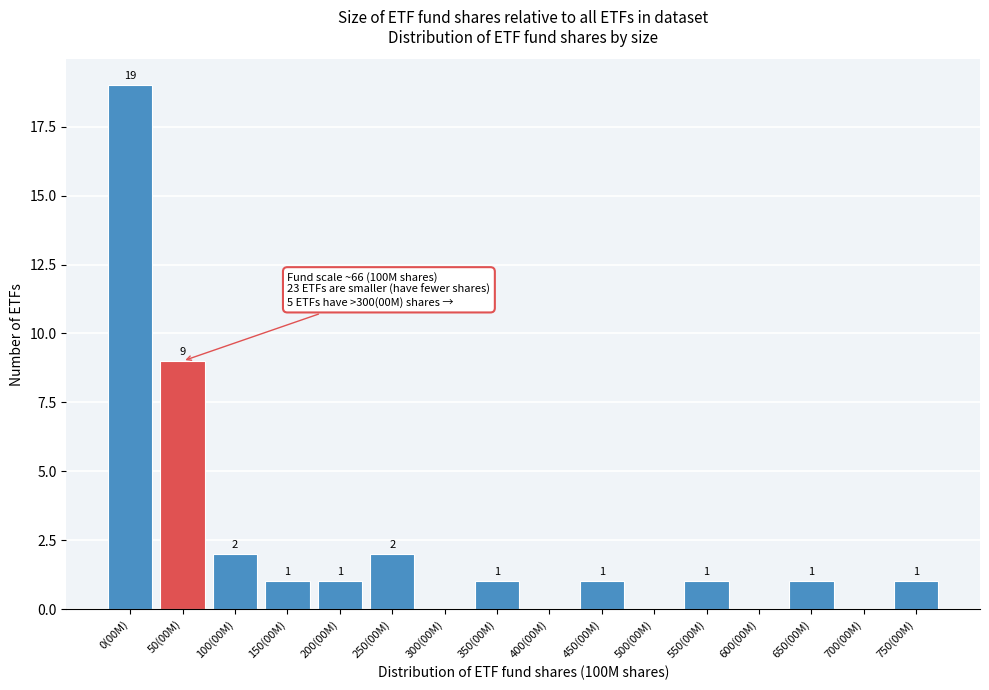

Reading right to left, transcribe all the data shown in this chart.

750(00M)=1	700(00M)=0	650(00M)=1	600(00M)=0	550(00M)=1	500(00M)=0	450(00M)=1	400(00M)=0	350(00M)=1	300(00M)=0	250(00M)=2	200(00M)=1	150(00M)=1	100(00M)=2	50(00M)=9	0(00M)=19